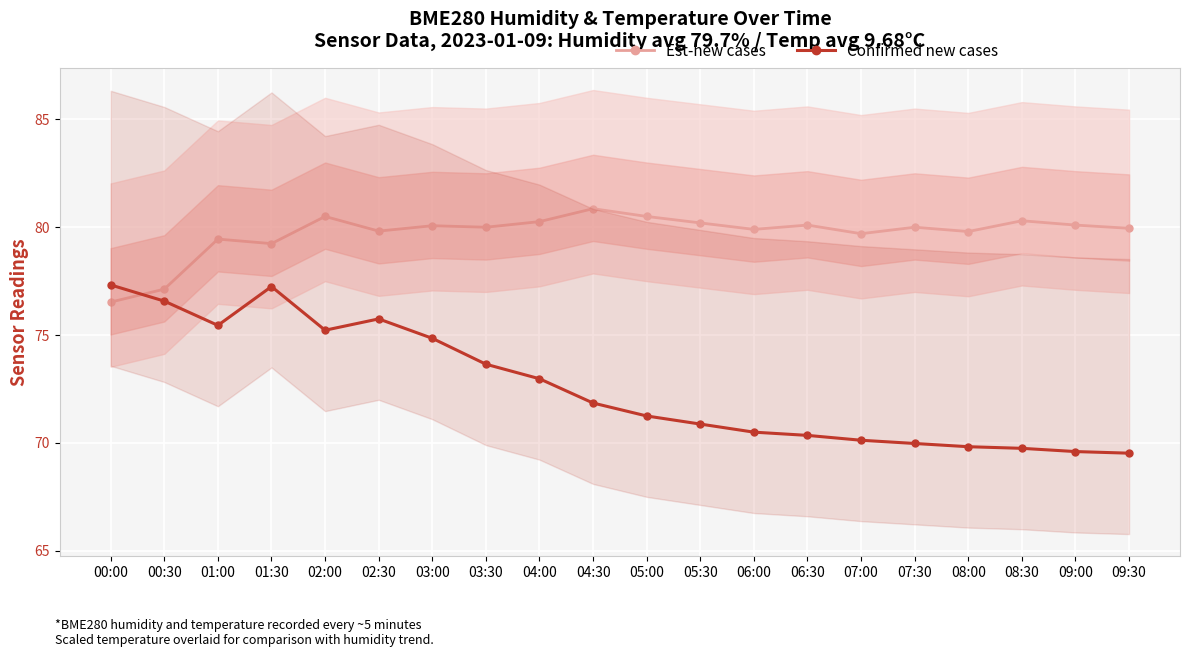

Reading right to left, what are all the values shown in this chart?

Est-new cases_line: 80.0	80.1	80.3	79.8	80.0	79.7	80.1	79.9	80.2	80.5	80.9	80.3	80.0	80.1	79.8	80.5	79.2	79.5	77.1	76.5
Confirmed new cases: 69.5	69.6	69.8	69.8	70.0	70.1	70.4	70.5	70.9	71.2	71.8	73.0	73.7	74.9	75.8	75.2	77.2	75.5	76.6	77.3